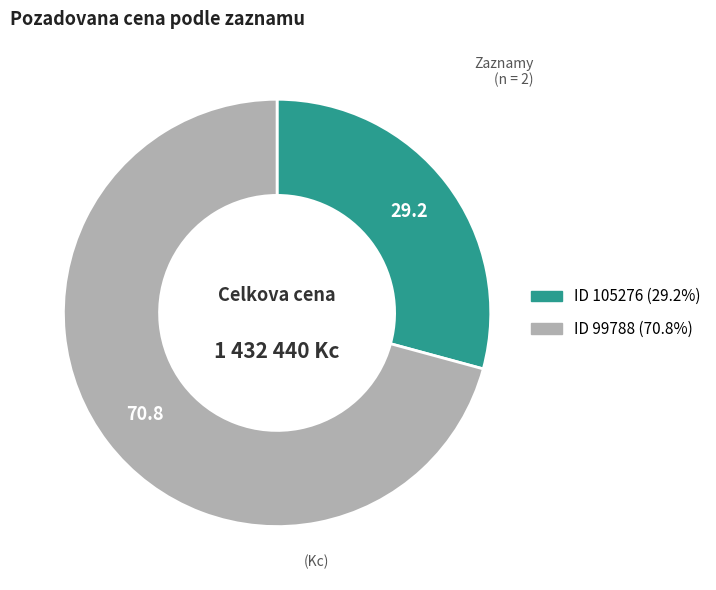

Is there a majority slice in this chart?

Yes